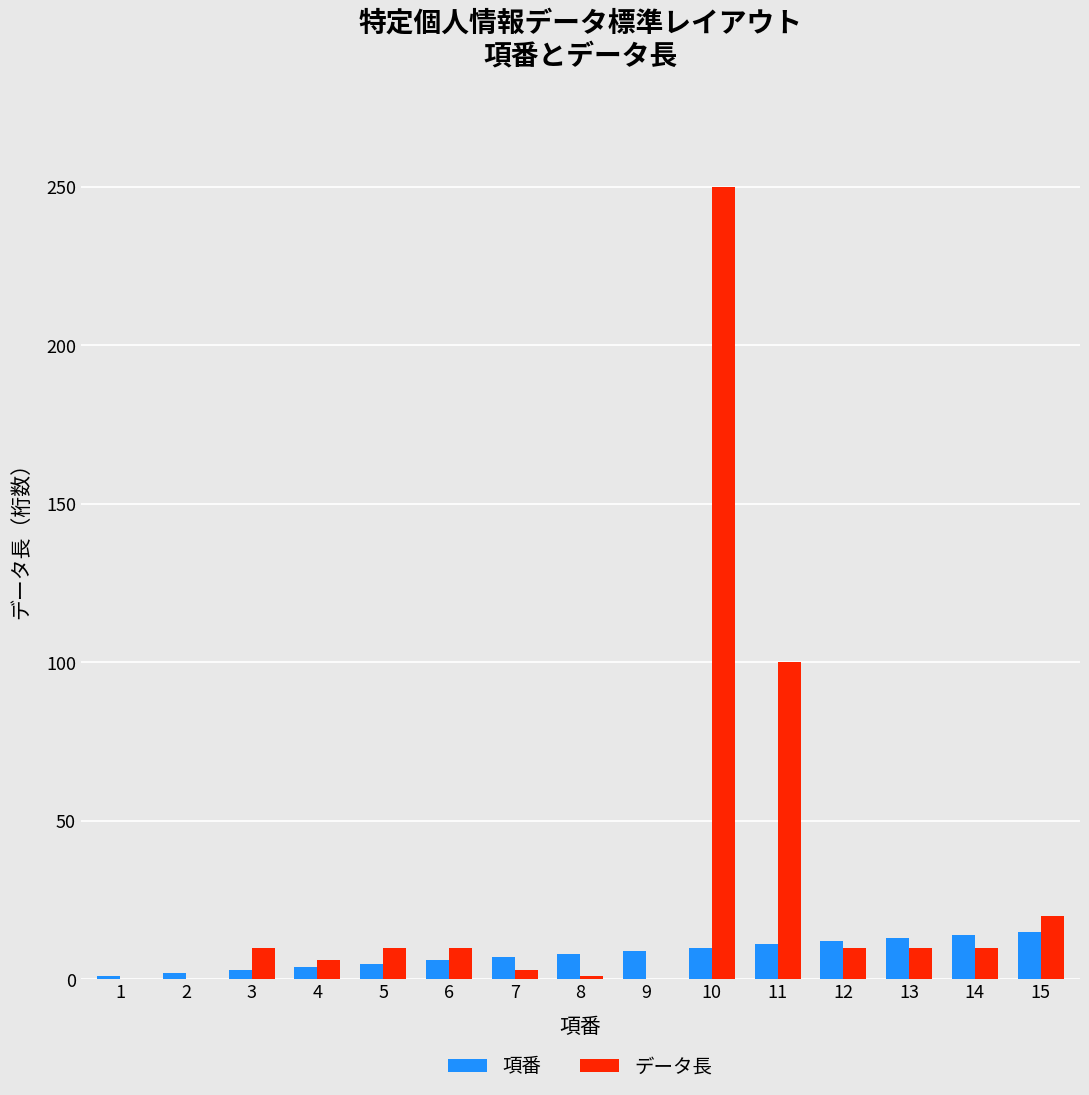

The value of 項番 at 12 is 12. True or false?

True